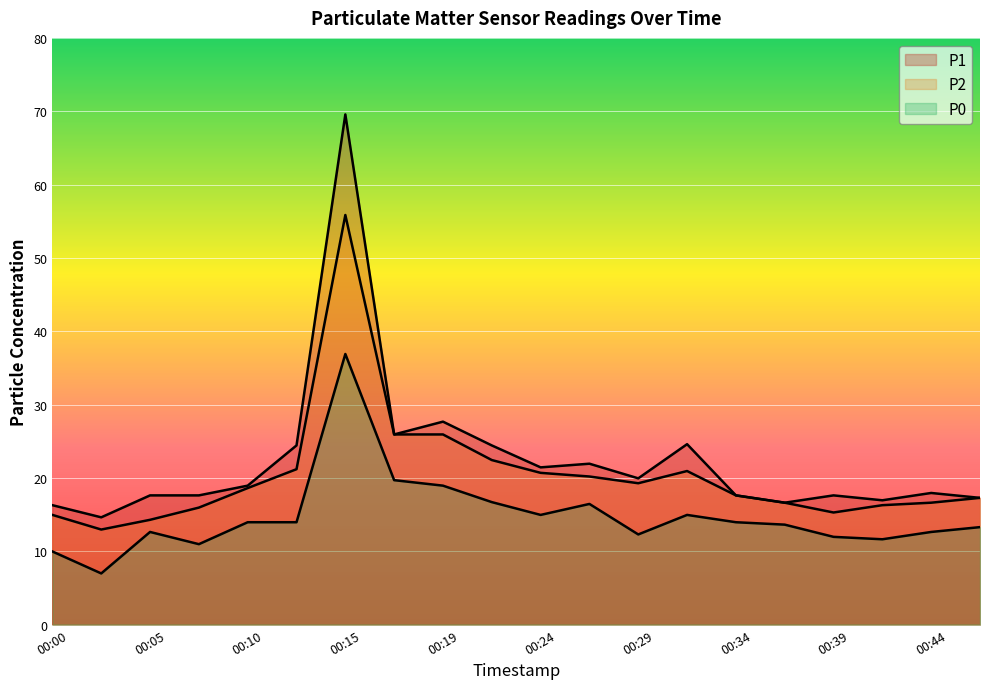

Between 00:34 and 00:46, which series saw the biggest shift?

P0